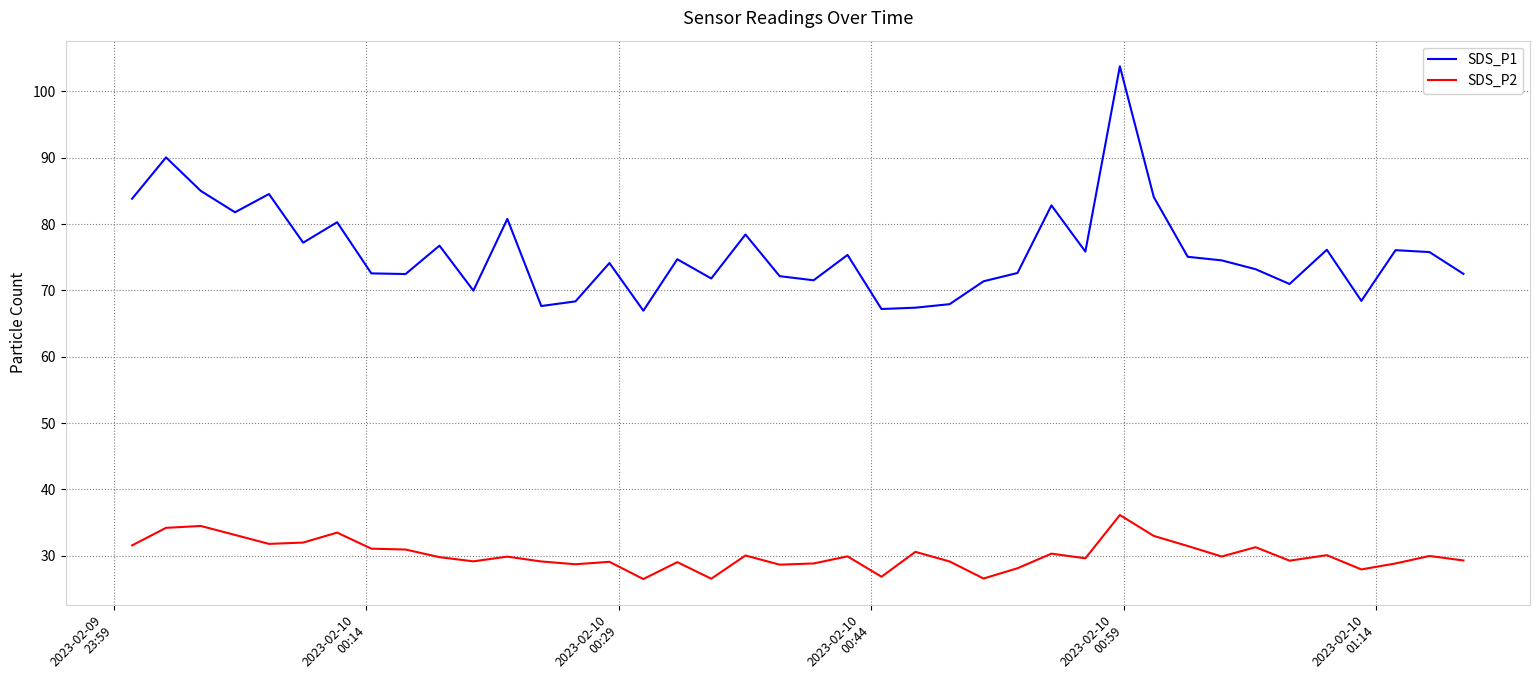

Which series has the widest spread of values?

SDS_P1